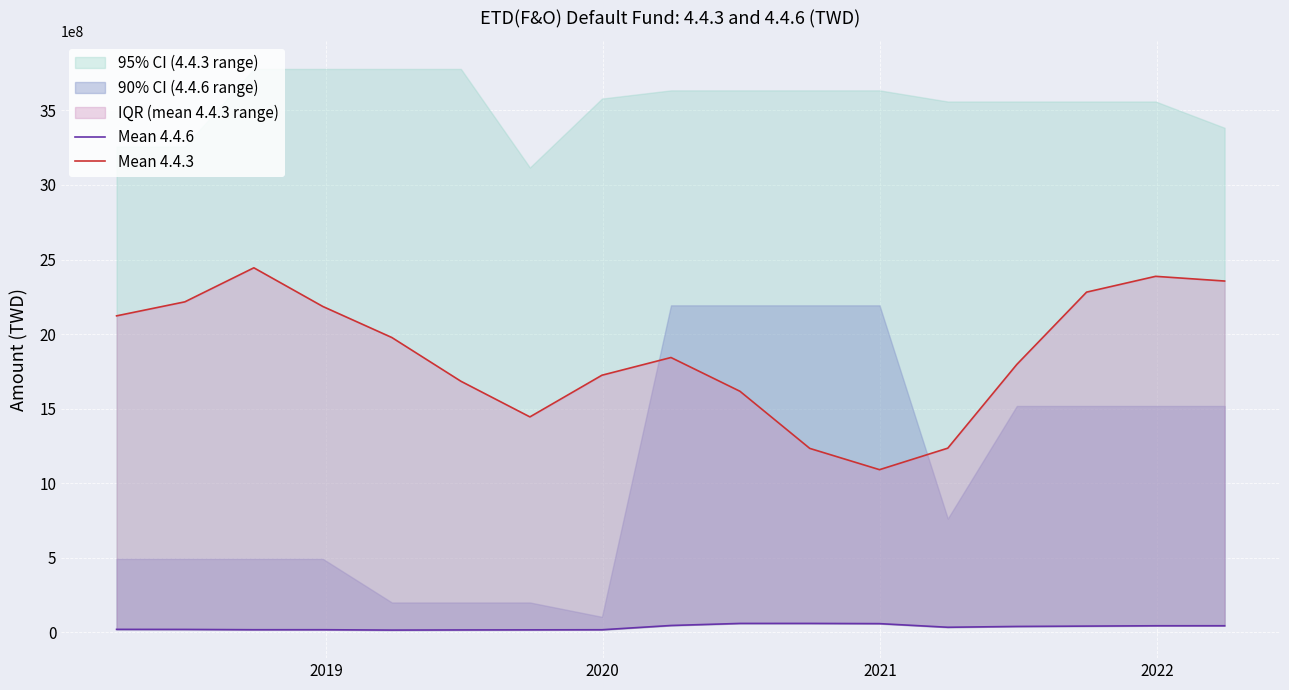

What is the sum of all Mean 4.4.3 values?

31641681852.6